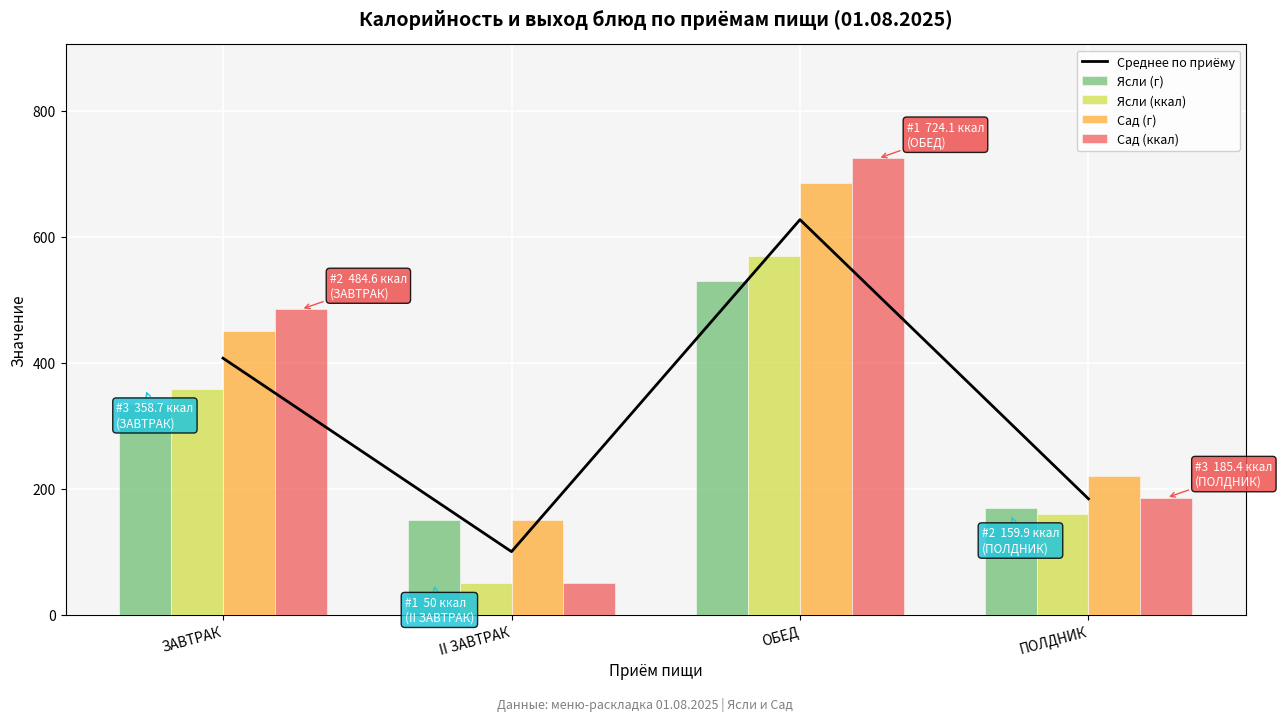

What are all the series names shown in the legend?

Среднее по приёму, Ясли (г), Ясли (ккал), Сад (г), Сад (ккал)